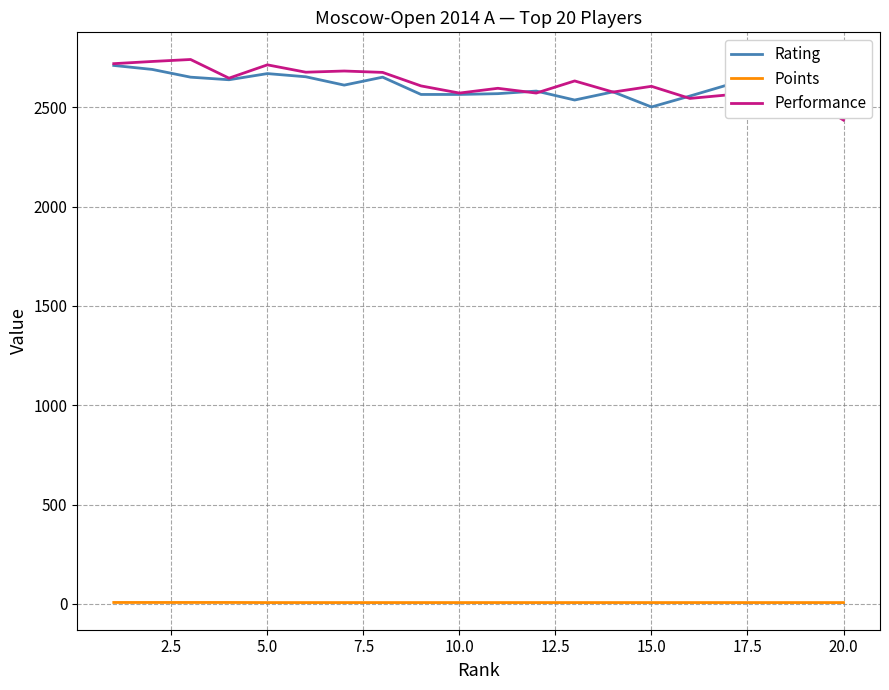

Is this an area chart (filled region under the line)?

No